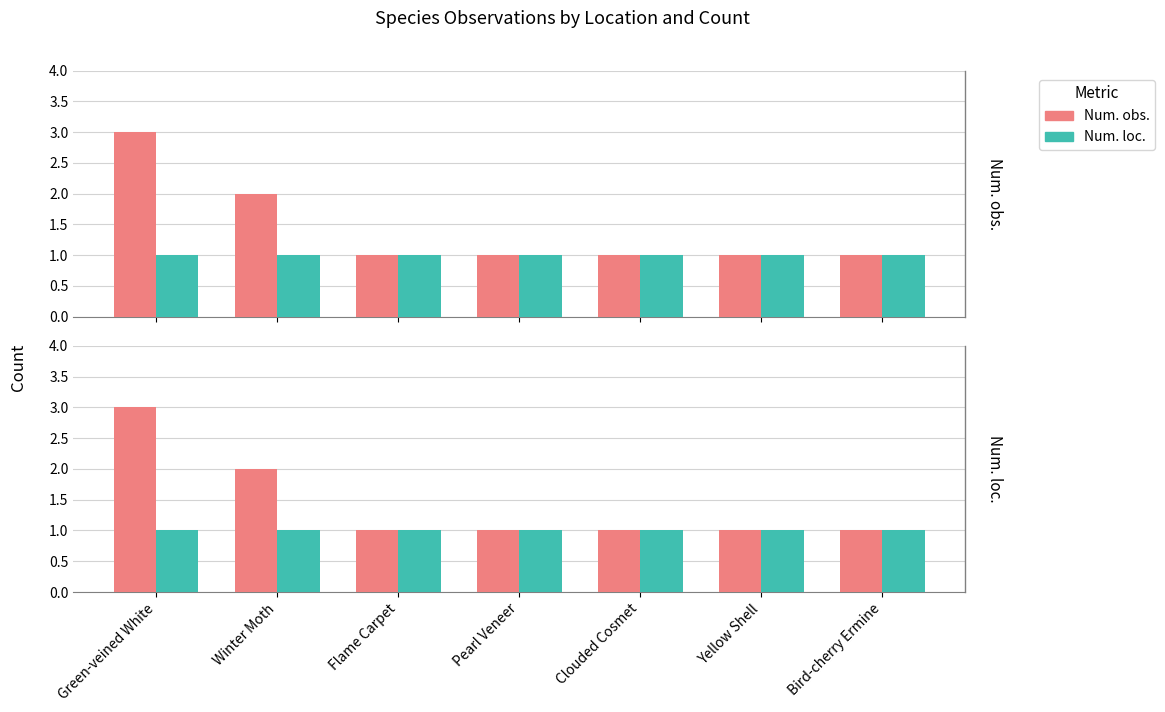

What is the approximate value of Num. loc. at Flame Carpet?

1